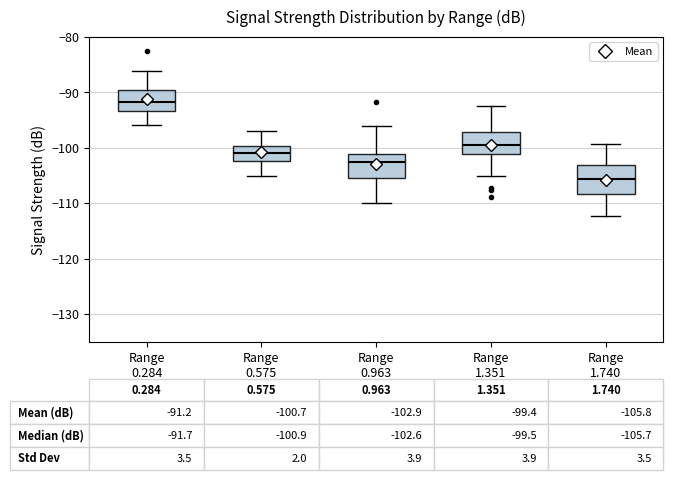

Which box's median line is the lowest?

Range 1.740